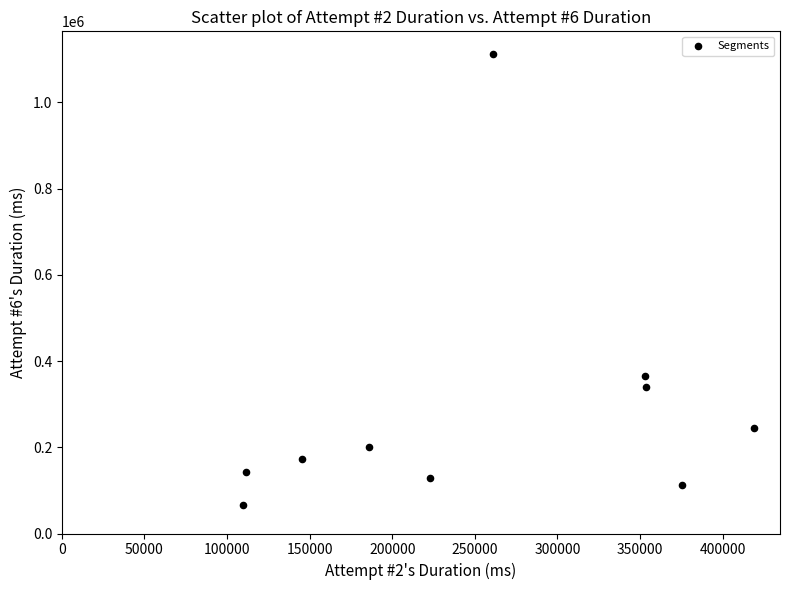

What Y value in the scatter plot is closest to 589458?

366371